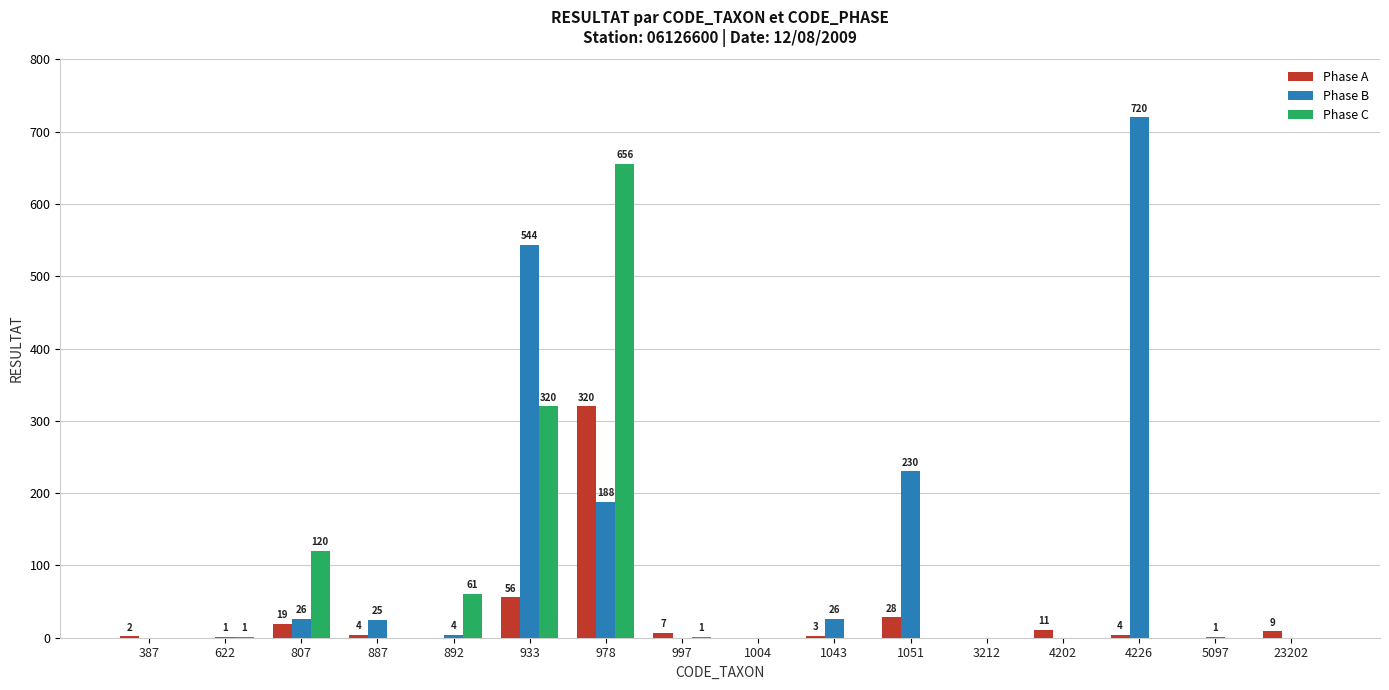

Is it true that Phase B equals 26 at 807?

True